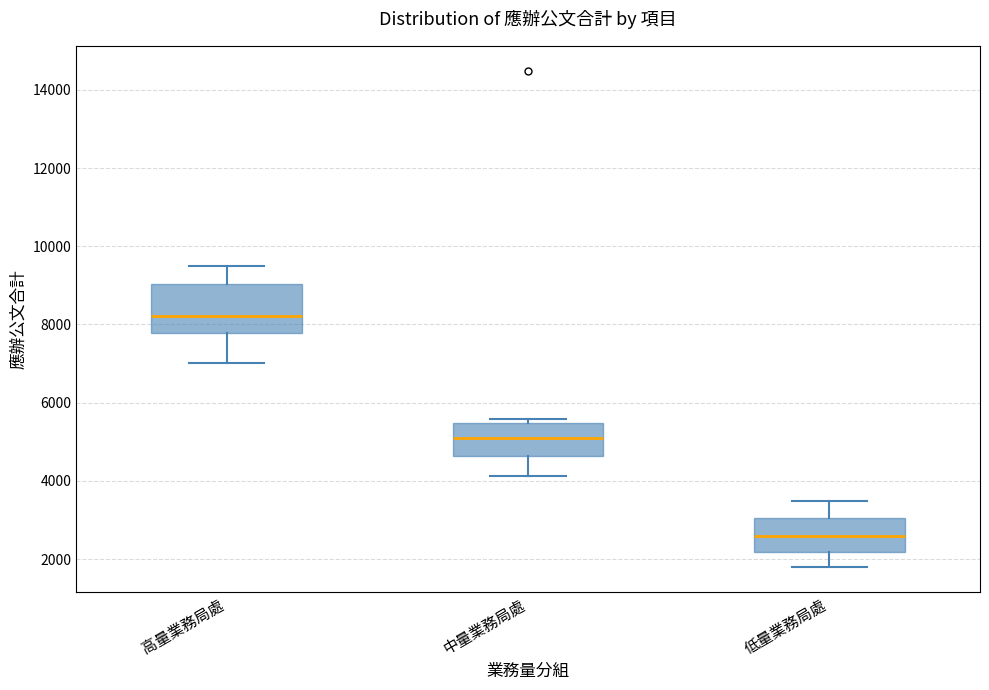

Reading left to right, transcribe this box plot: for each box, give where its median line is, the range the box spans, and where its two whiskers end, as read against the y-axis. The values are not printed on the chart, so give them approximately, as read against the axis.

高量業務局處: median 8200, box 7800 to 9000, whiskers 7000 to 9600
中量業務局處: median 5200, box 4600 to 5400, whiskers 4200 to 5600
低量業務局處: median 2600, box 2200 to 3000, whiskers 1800 to 3400